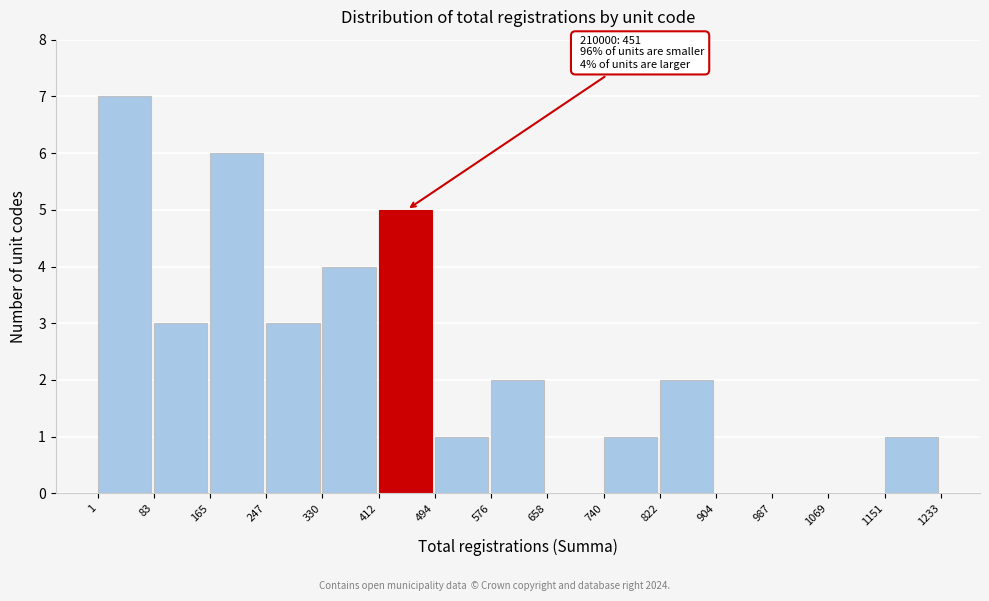

Which range on the x-axis has the tallest bar?

1 to 83